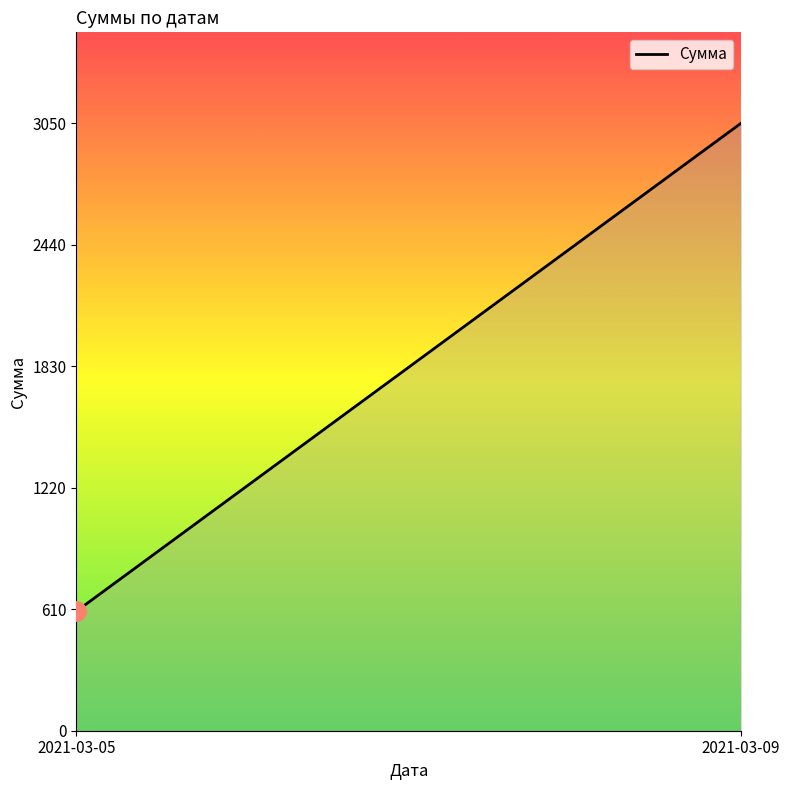

What is the value of the 1st point from the left?

600